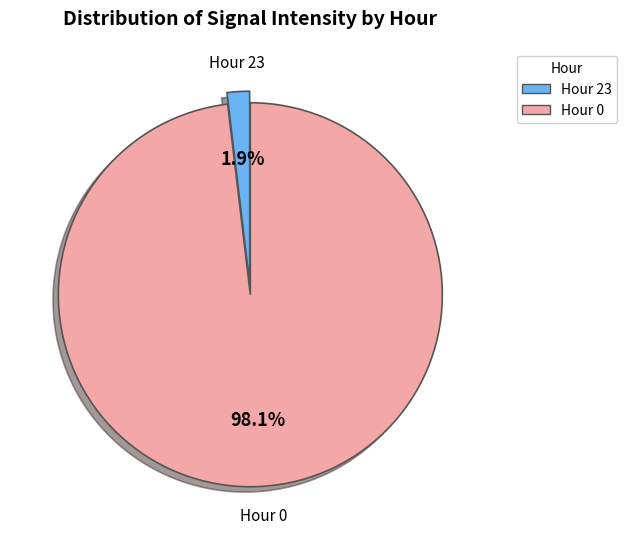

Count the number of slices in the pie.

2